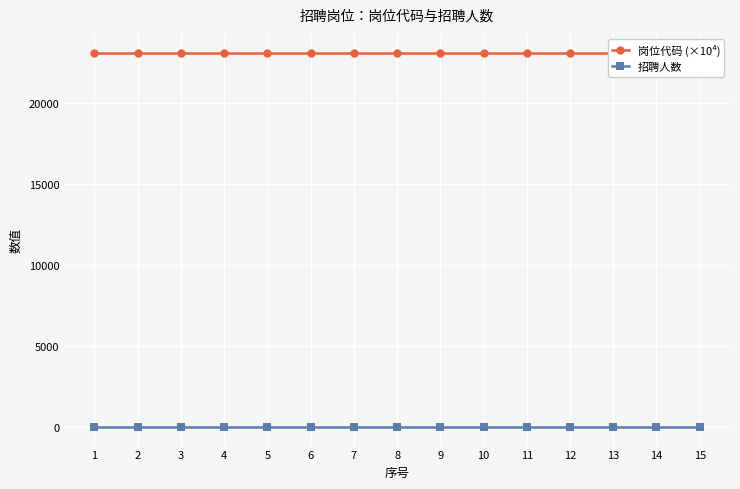

At which category is the sum across all series the highest?

15